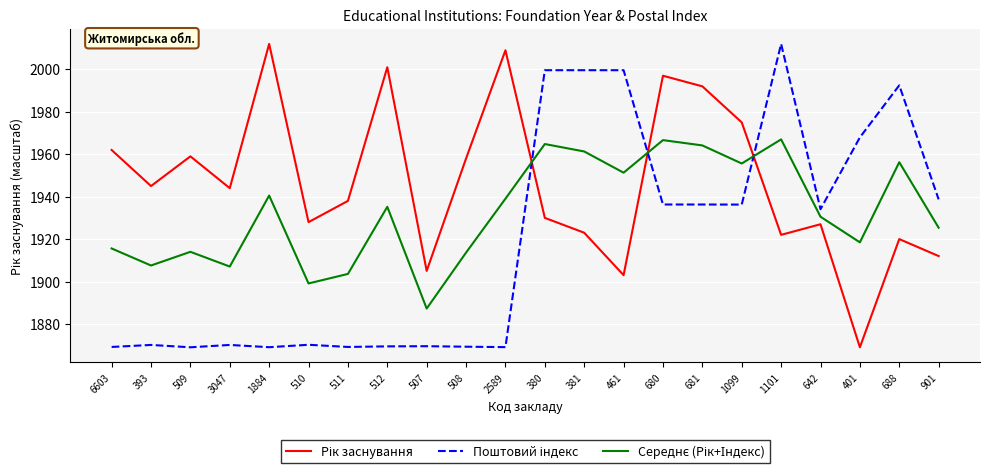

What is the smallest value displayed?

1869.0